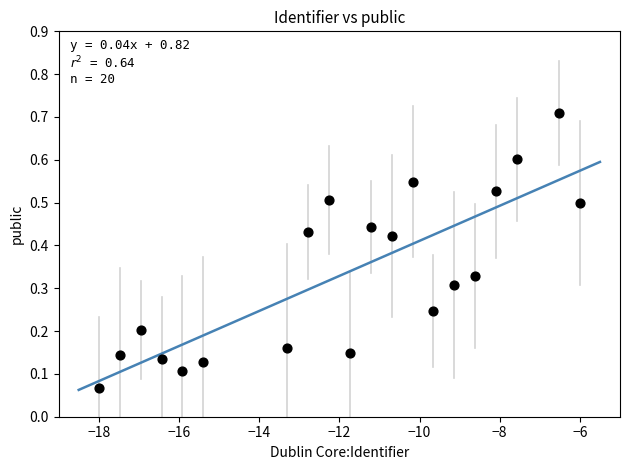

What is the range of Y values (max minus min)?

0.6